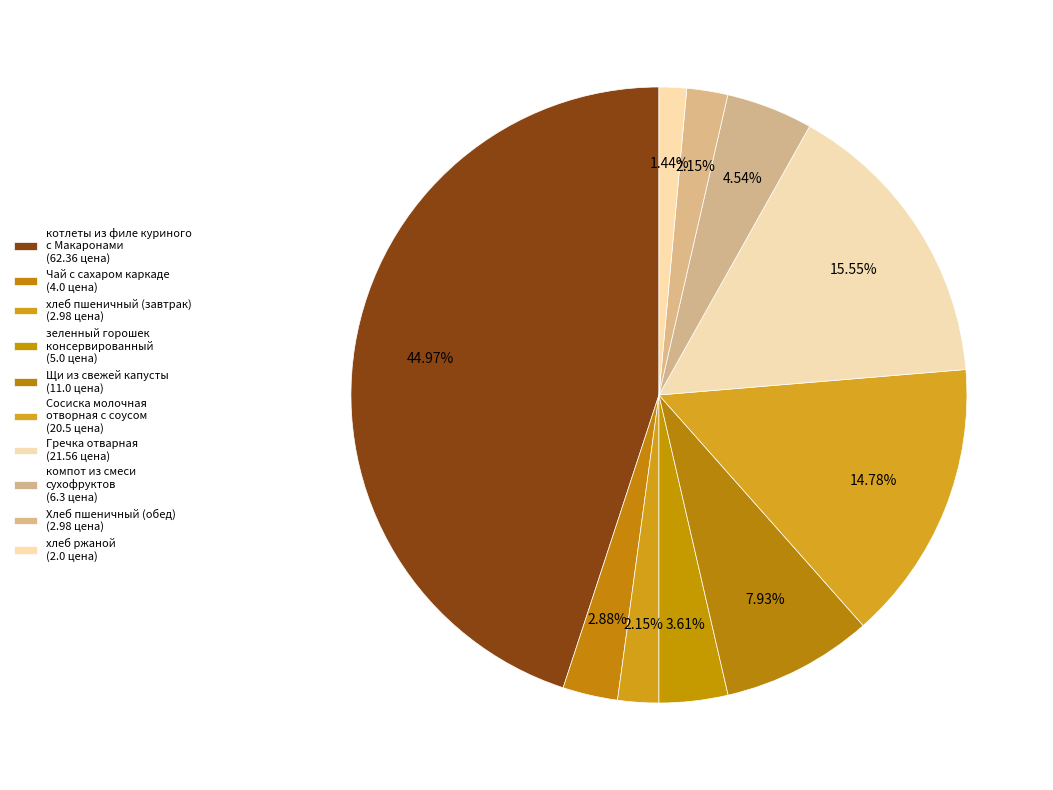

How many slices are in this pie chart?

10